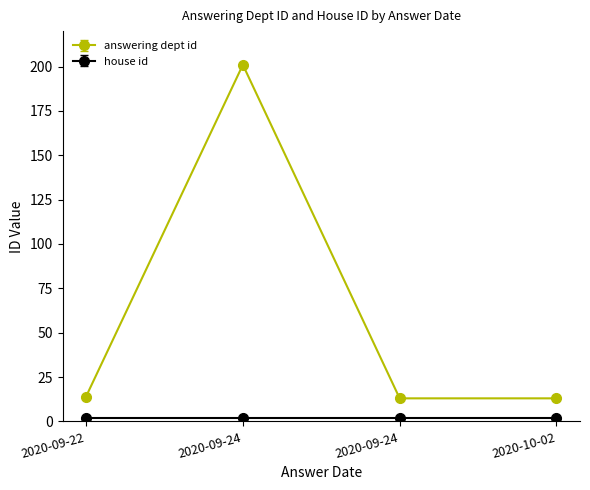

Count the number of categories in the chart.

4